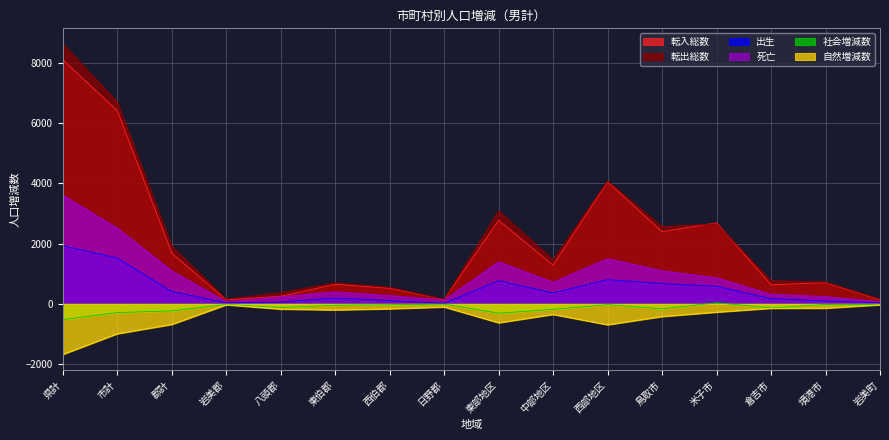

Which series changed the most between 東部地区 and 境港市?

転出総数